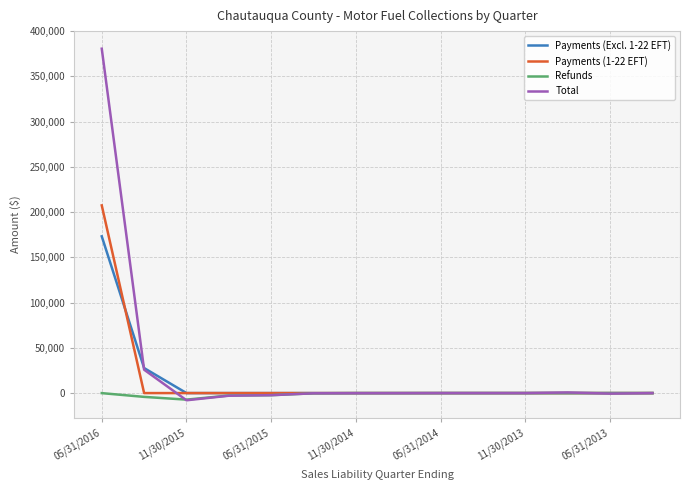

Which series has the widest spread of values?

Total